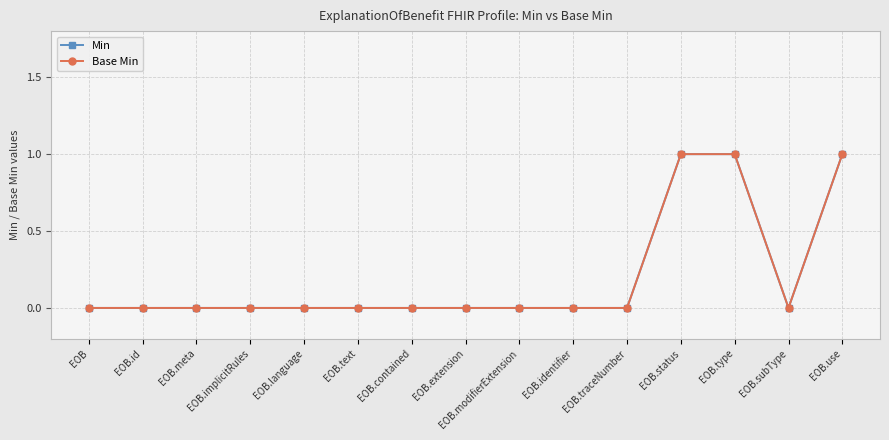

At how many categories does at least one series exceed 0?

3